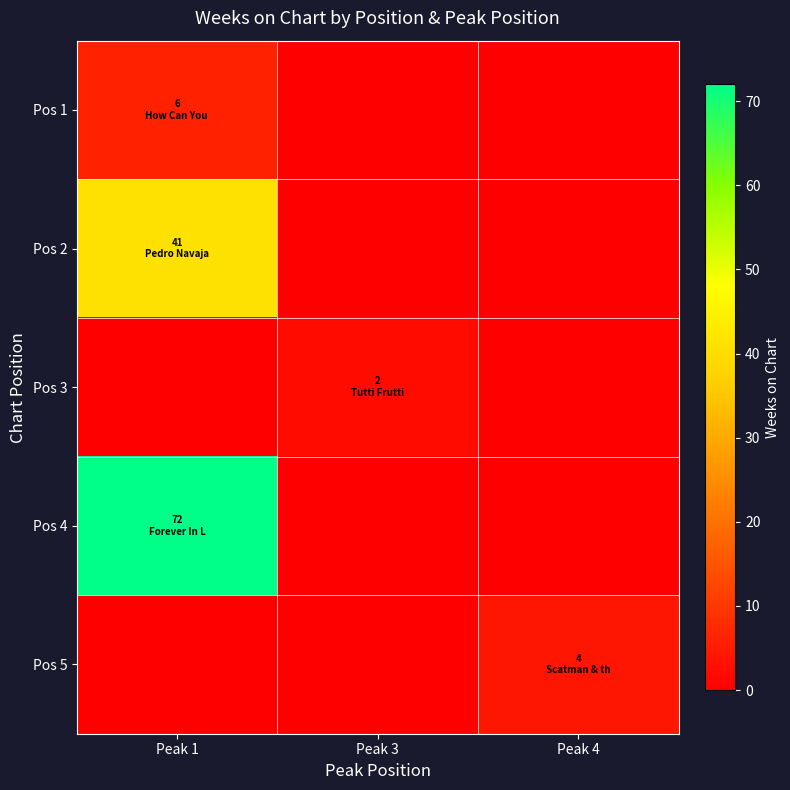

What is the total value across all series at Peak 1?

119